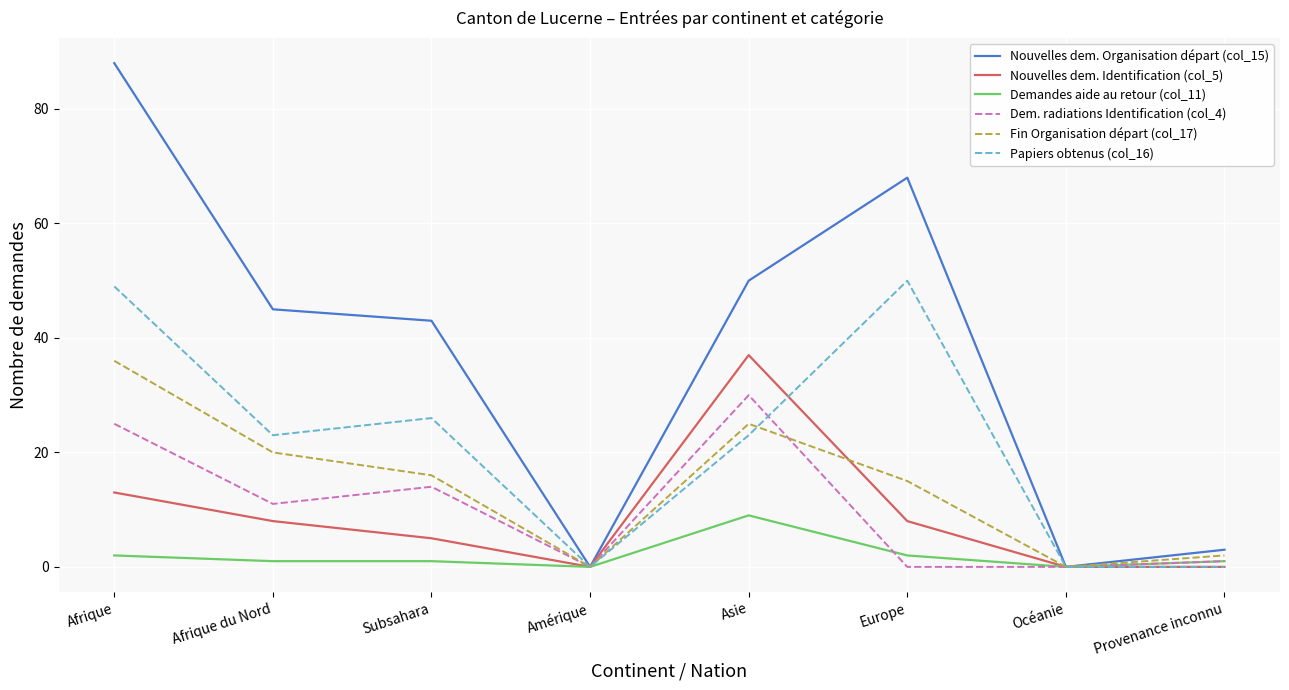

What is the approximate value of Papiers obtenus (col_16) at Subsahara, to the nearest 10?

30